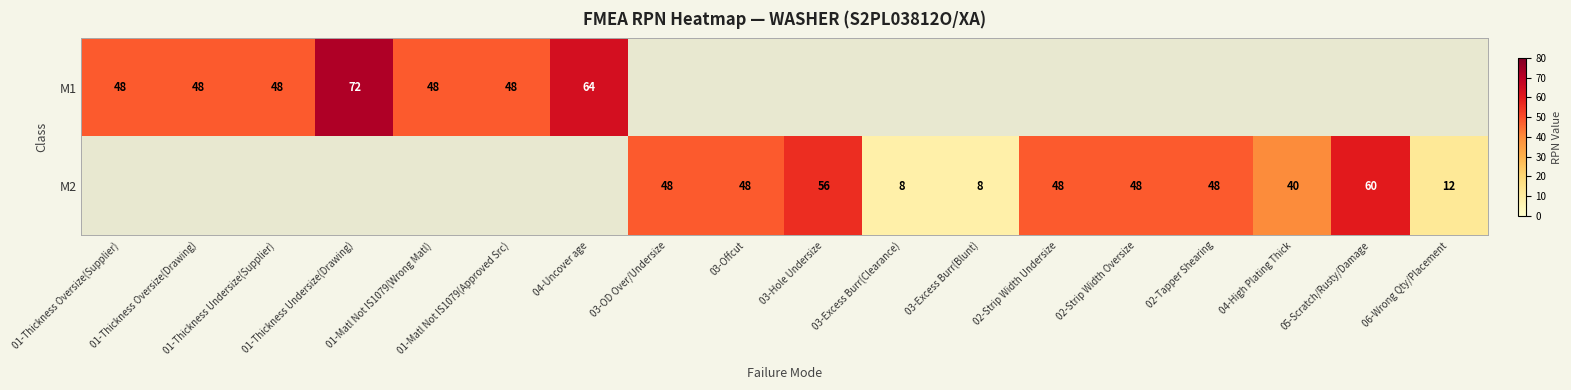

What is the difference between the M2 values at 03-Excess Burr(Clearance) and 03-Hole Undersize?

48